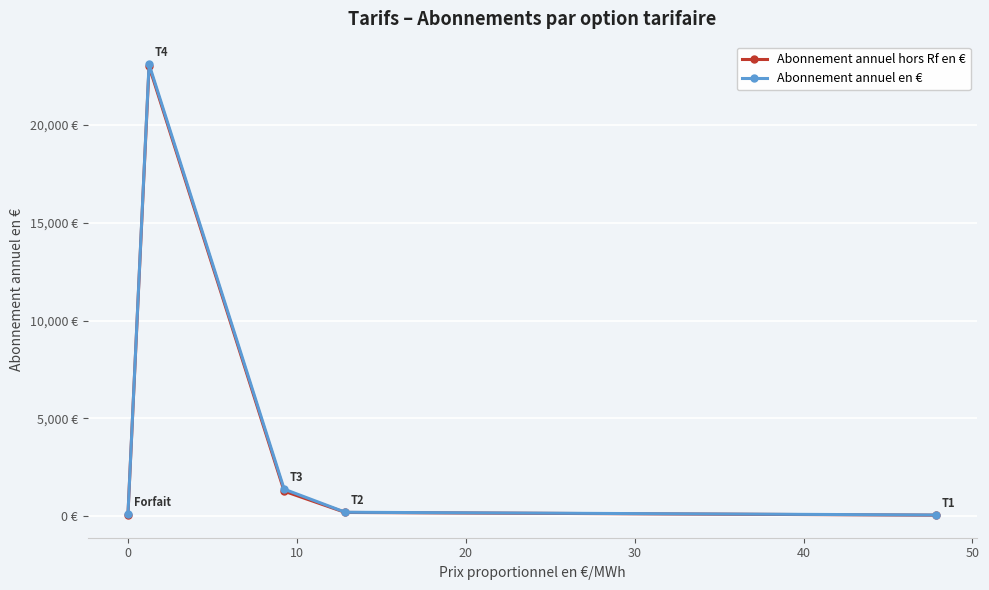

Reading left to right, transcribe all the data shown in this chart.

Abonnement annuel hors Rf en €: 79.8	23010.0	1274.3	188.3	48.2
Abonnement annuel en €: 89.0	23113.2	1377.5	197.5	57.5